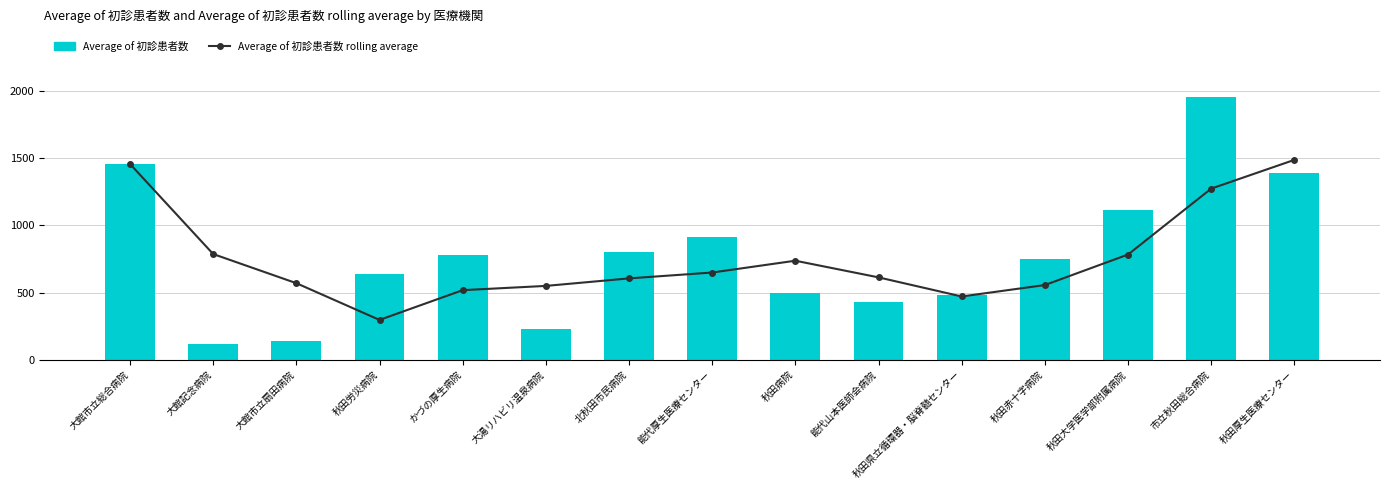

Reading left to right, what are all the values shown in this chart?

Average of 初診患者数 rolling average: 1458.0	787.0	570.0	296.3	518.0	549.7	605.7	649.3	737.3	613.3	471.0	556.0	783.3	1274.3	1488.3
Average of 初診患者数: 1458.0	116.0	136.0	637.0	781.0	231.0	805.0	912.0	495.0	433.0	485.0	750.0	1115.0	1958.0	1392.0